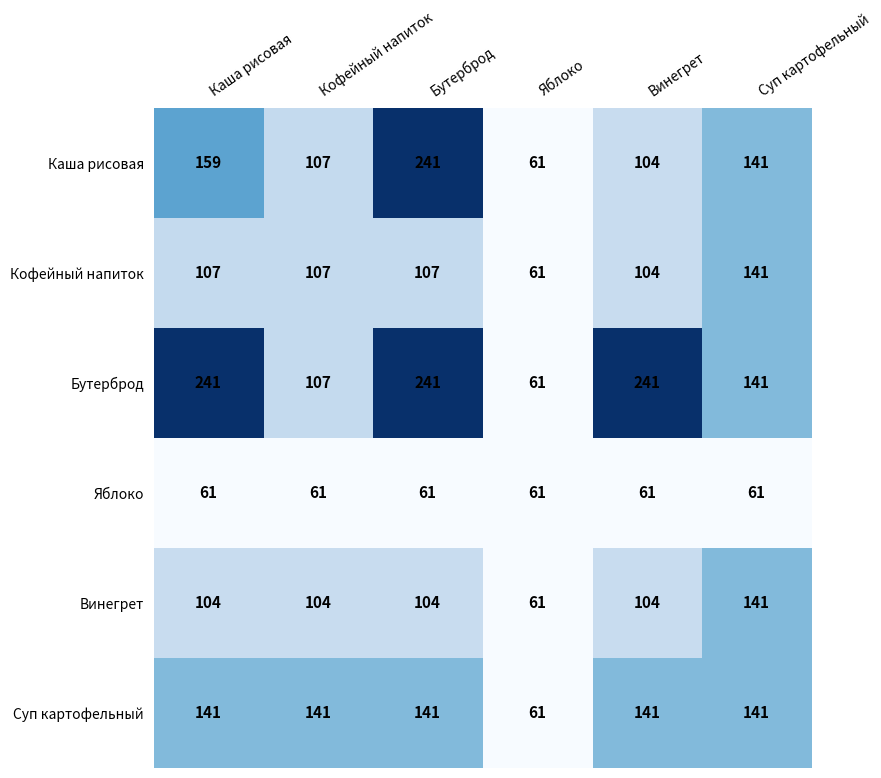

How many data points in Кофейный напиток are less than 107?

2